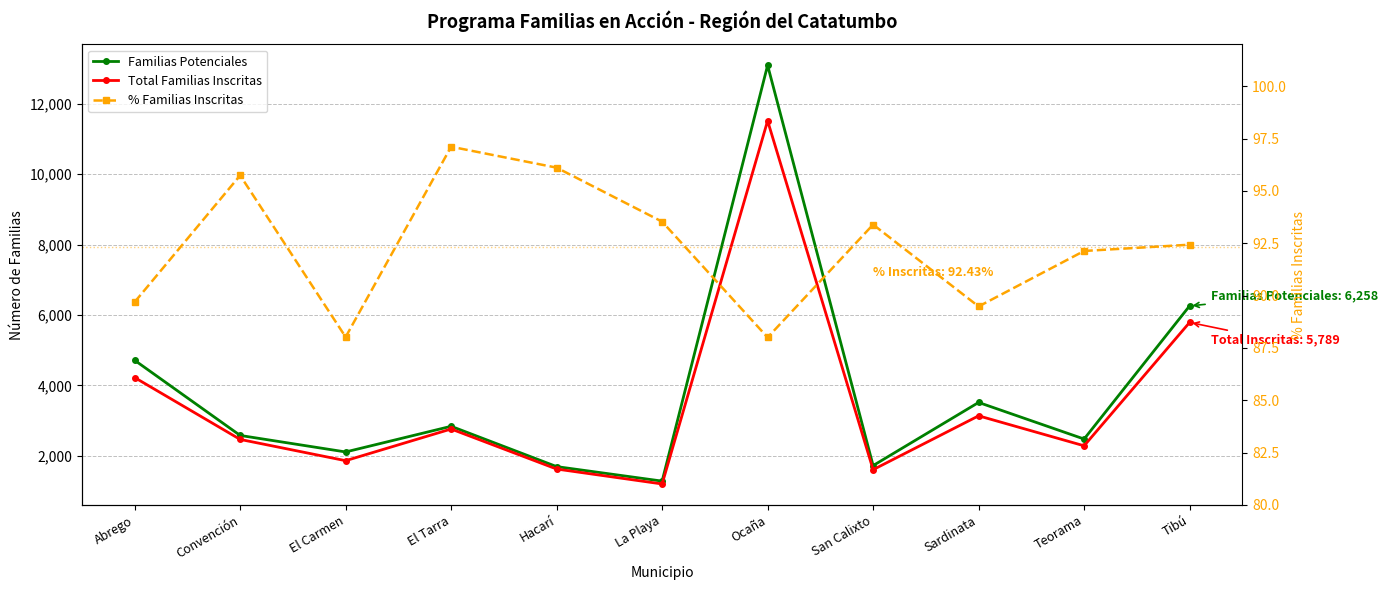

What is the greatest value displayed?

13091.0